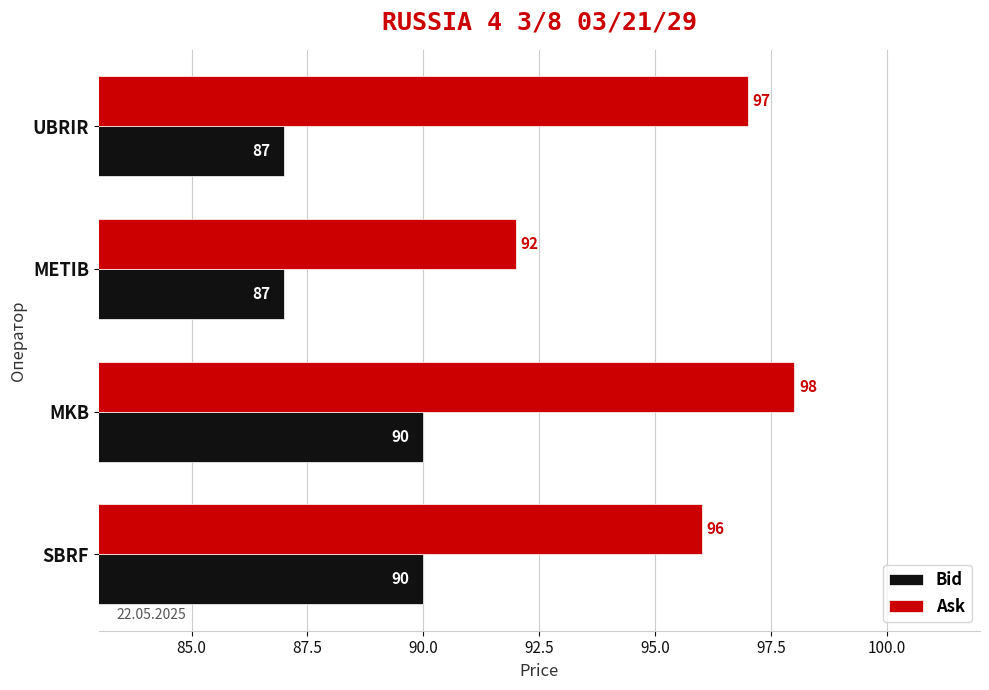

Which category has the lowest value in the Ask series?

METIB